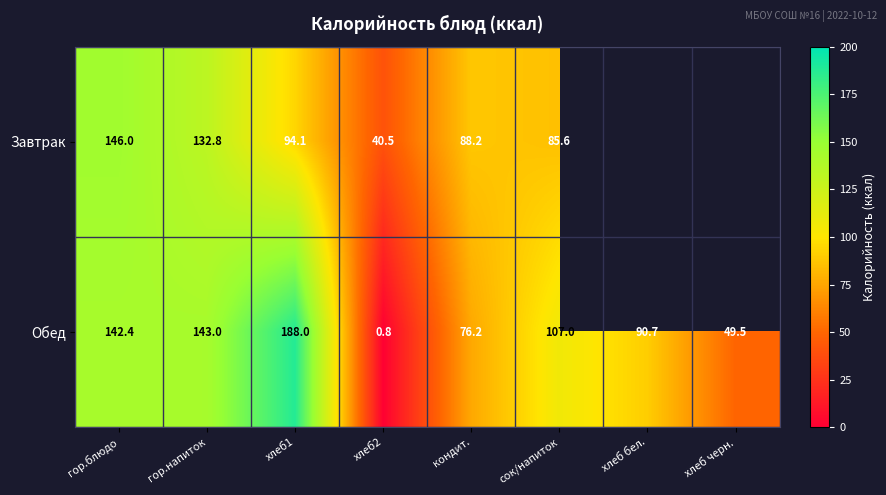

Is it true that Обед equals 107.0 at сок/напиток?

True